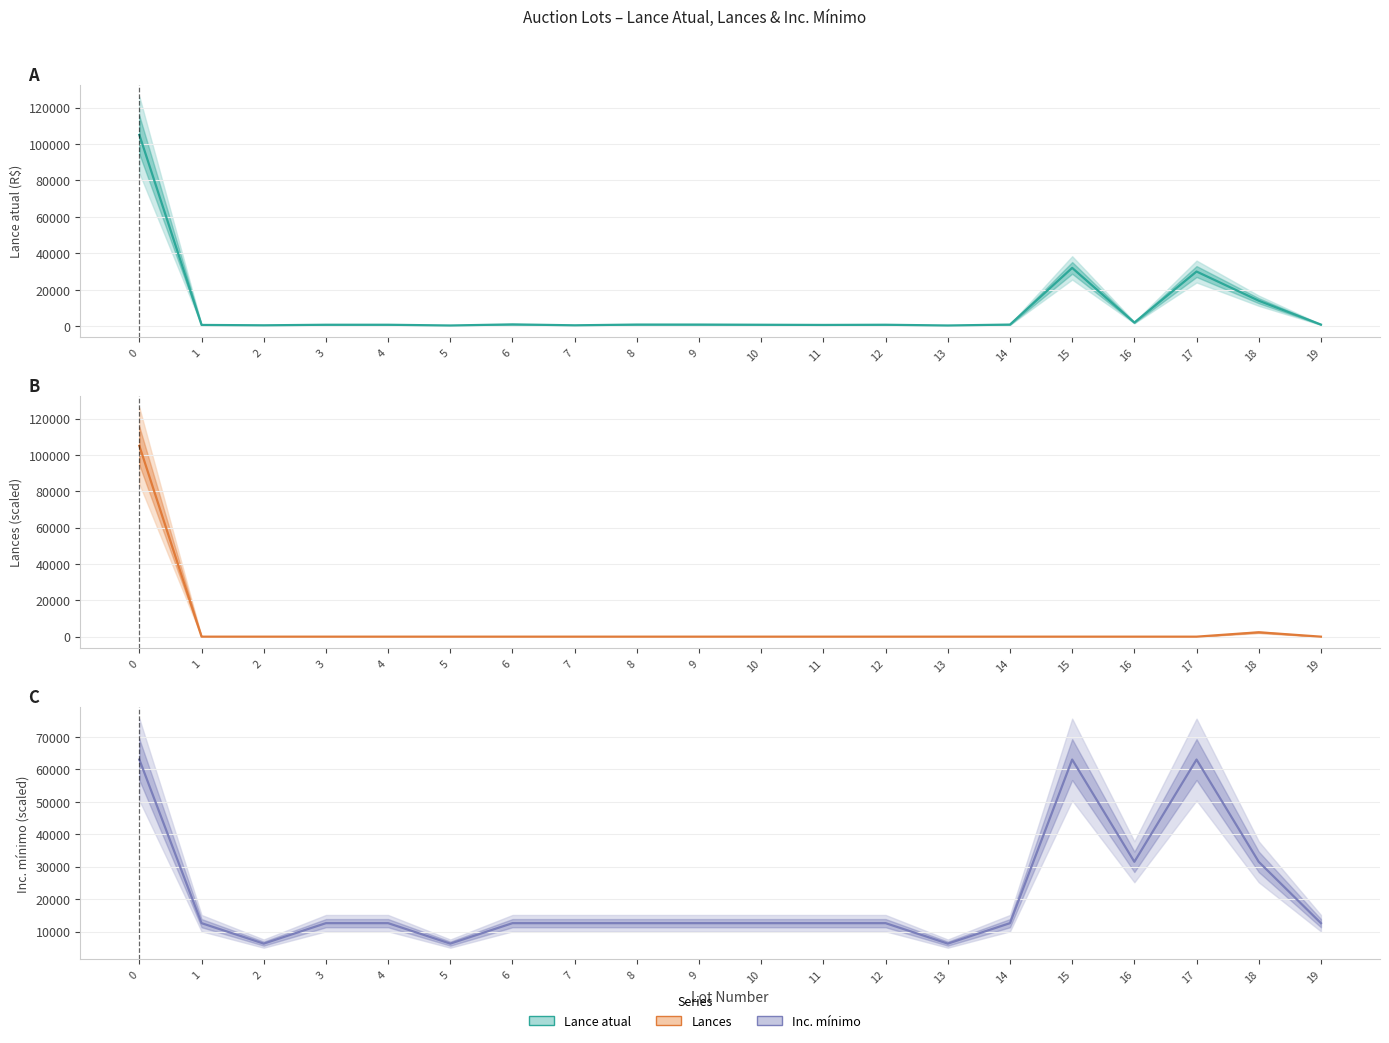

The value of Inc. minimo at 6 is 5345.3. True or false?

False